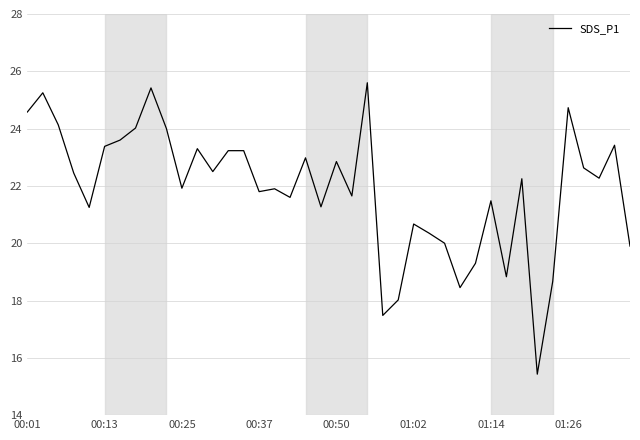

What is the difference between the maximum and minimum values?

10.2